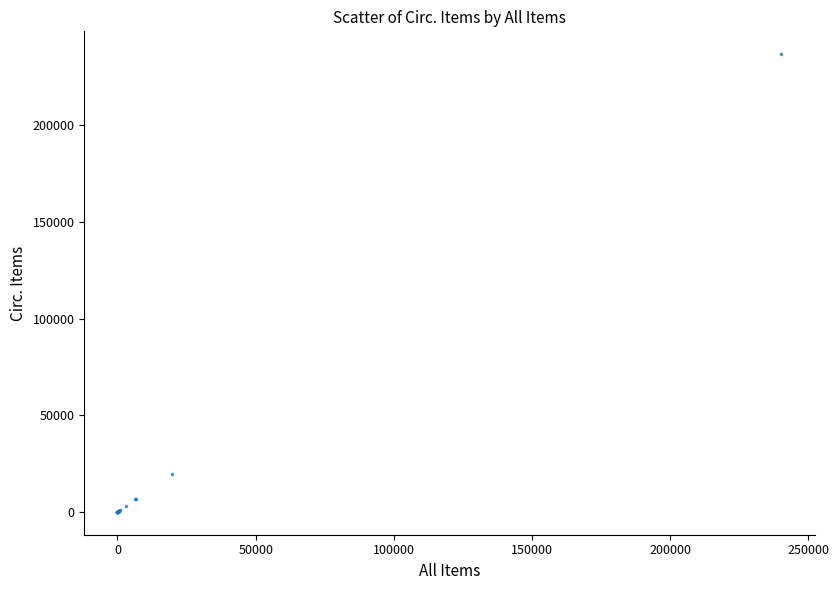

What Y value in the scatter plot is closest to 118394?

19796